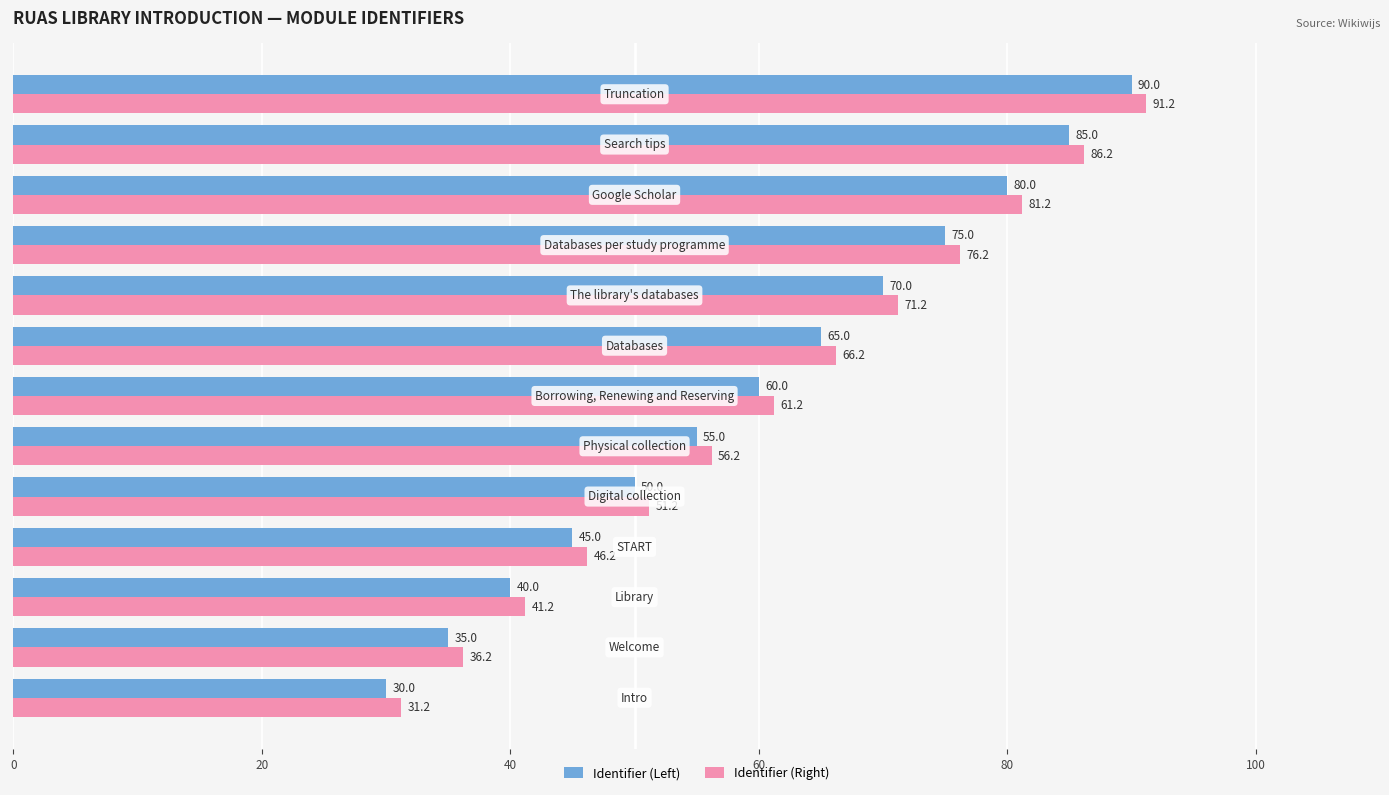

How many bars are there in total?

26